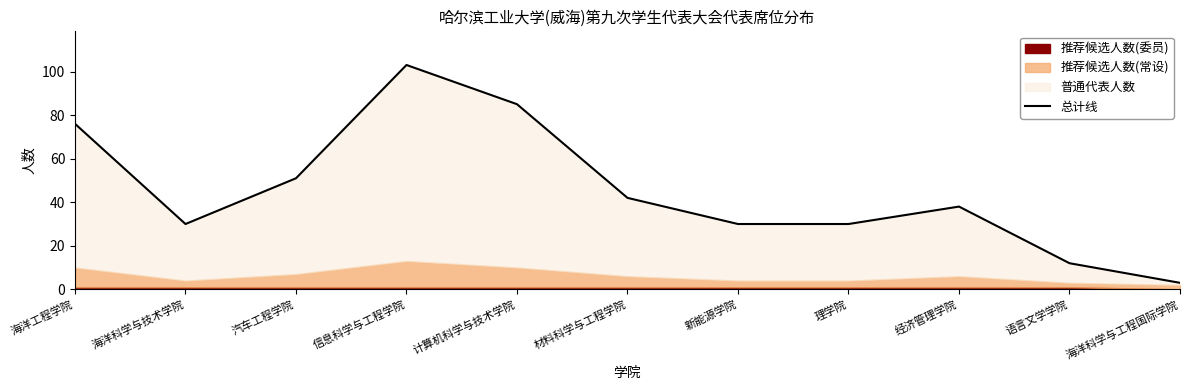

What is the greatest value displayed?

103